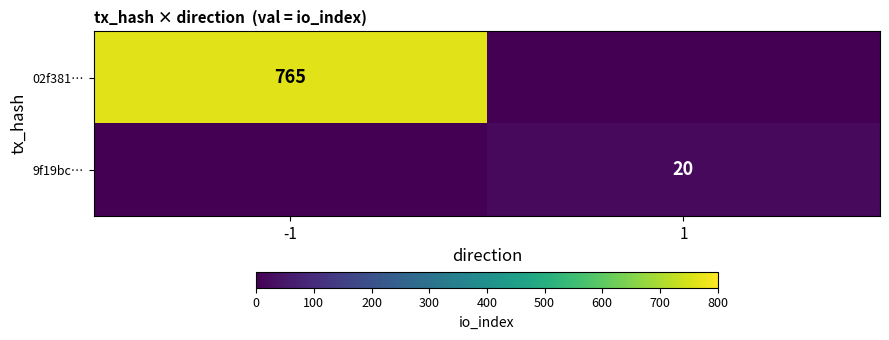

The value of 9f19bc… at 1 is 27. True or false?

False